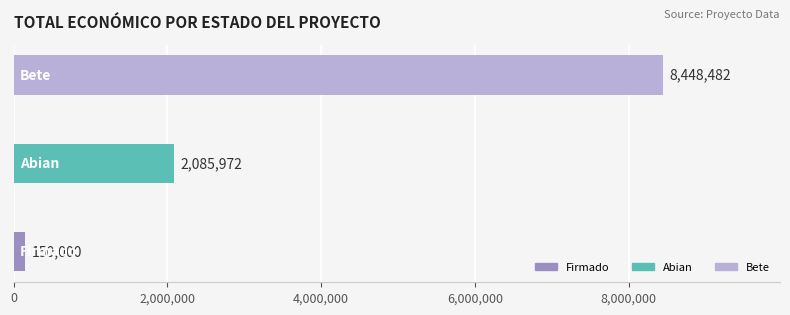

What is the minimum value shown in the chart?

150000